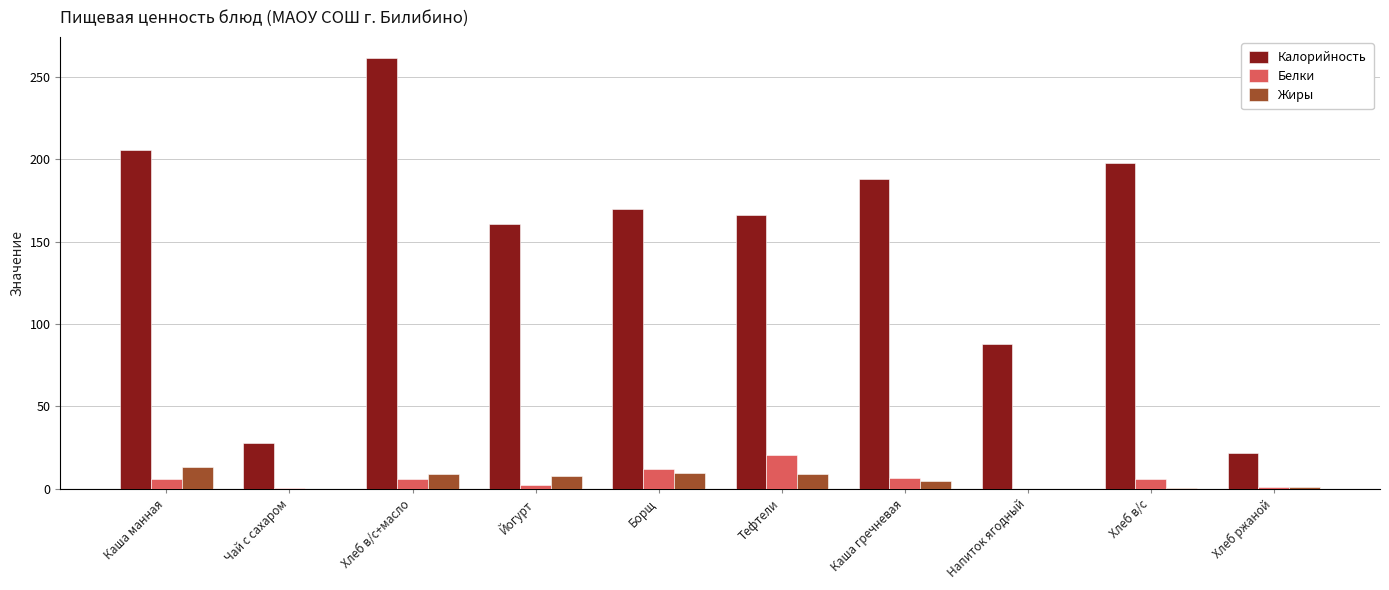

Are the bars grouped side by side (vs. stacked)?

Yes